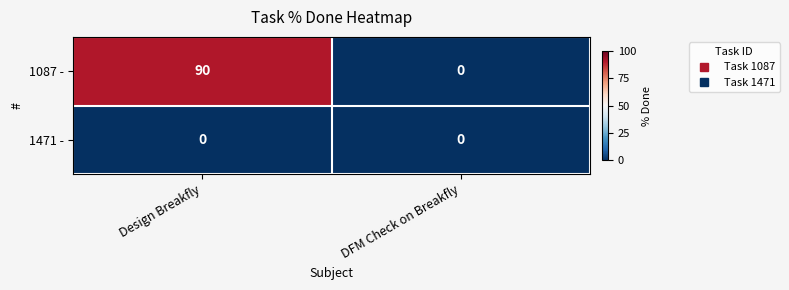

Which series has the largest range (max minus min)?

1087 -